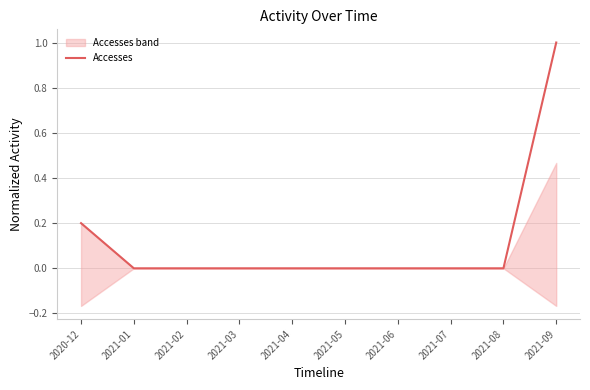

How many lines are shown in the chart?

1